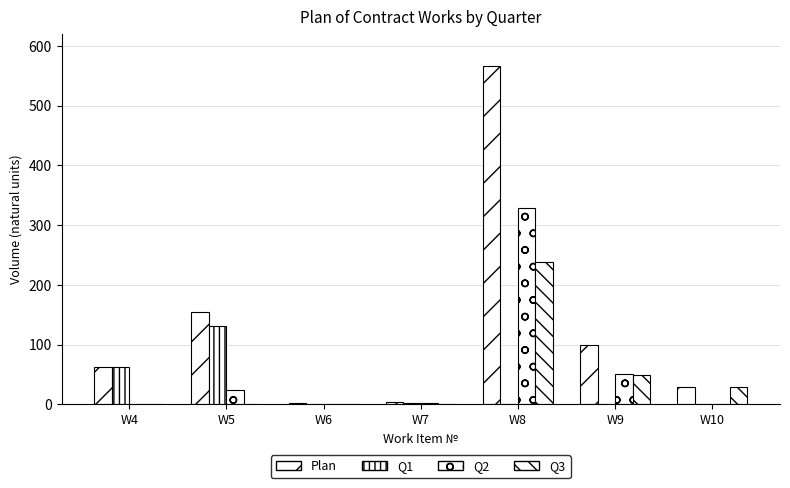

What is the total value across all series at W9?

197.4